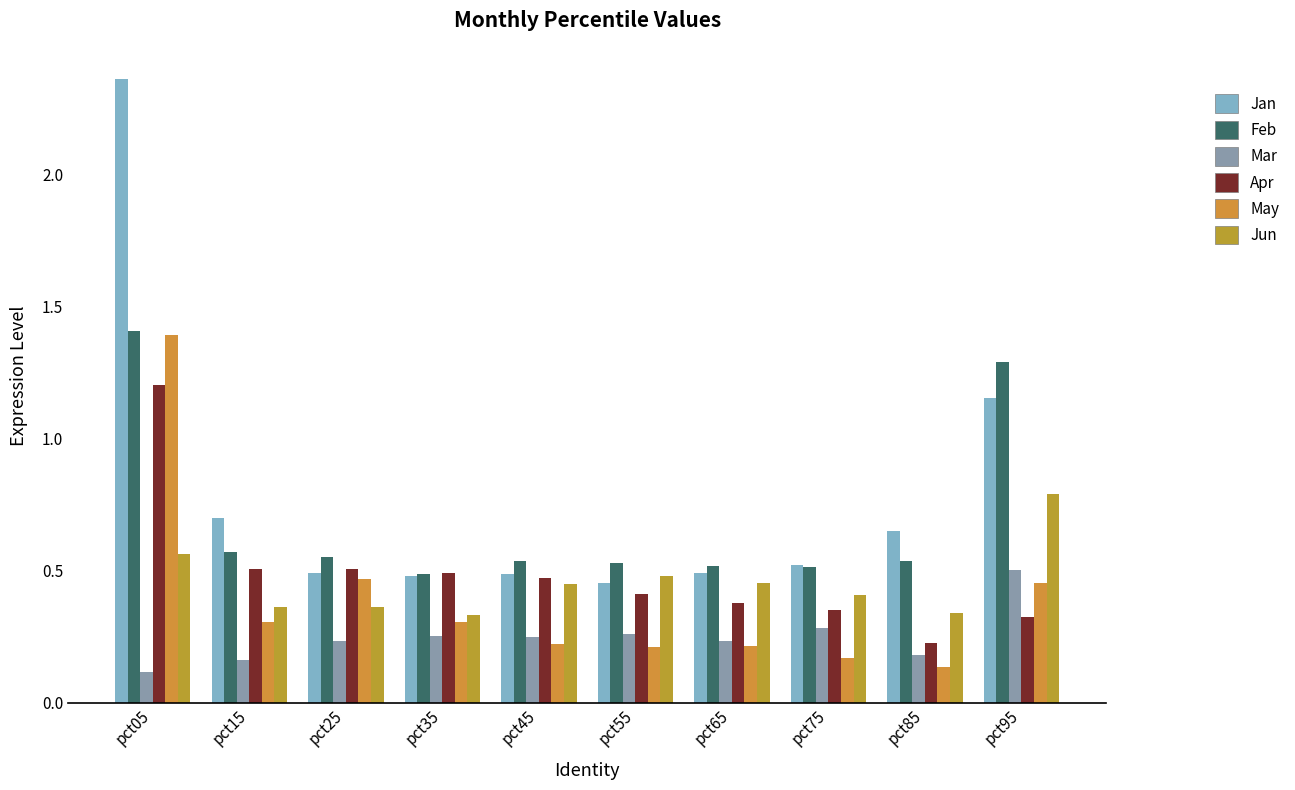

Which series has the widest spread of values?

Jan